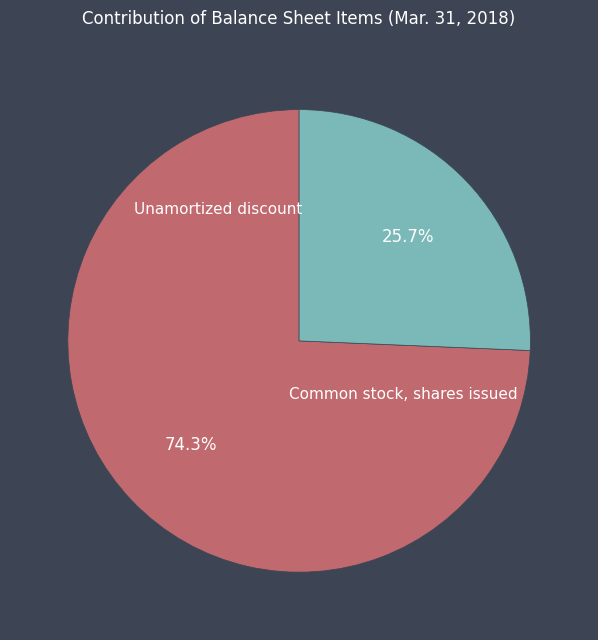

To the nearest percent, what is the difference between the Common stock, shares issued and Unamortized discount slice percentages?

49%